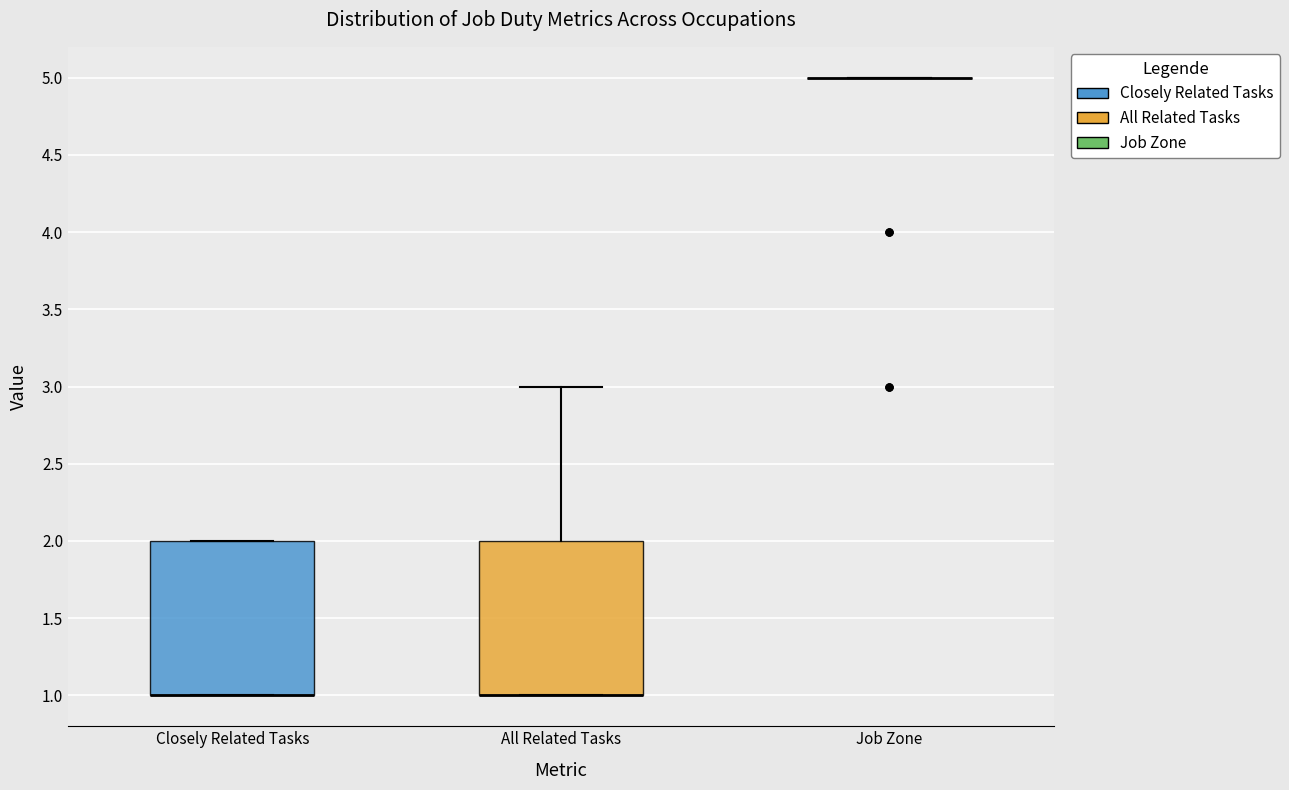

Where is the upper edge of the box for All Related Tasks on the y-axis? The values are not printed on the chart, so give them approximately, as read against the axis.

2